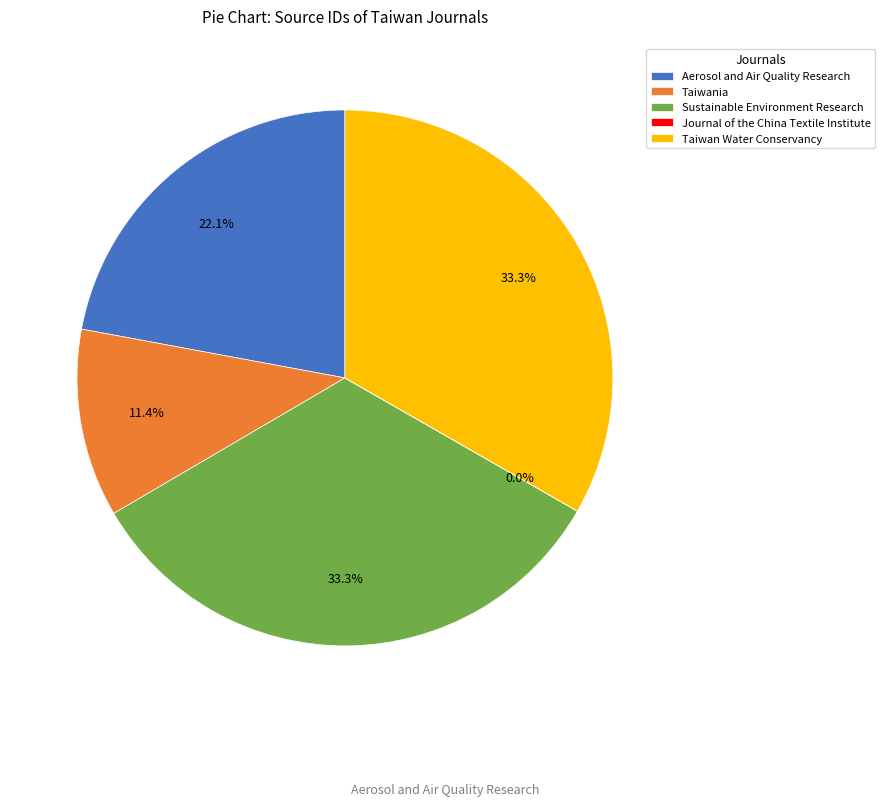

The Sustainable Environment Research slice represents 33% of the pie. True or false?

True